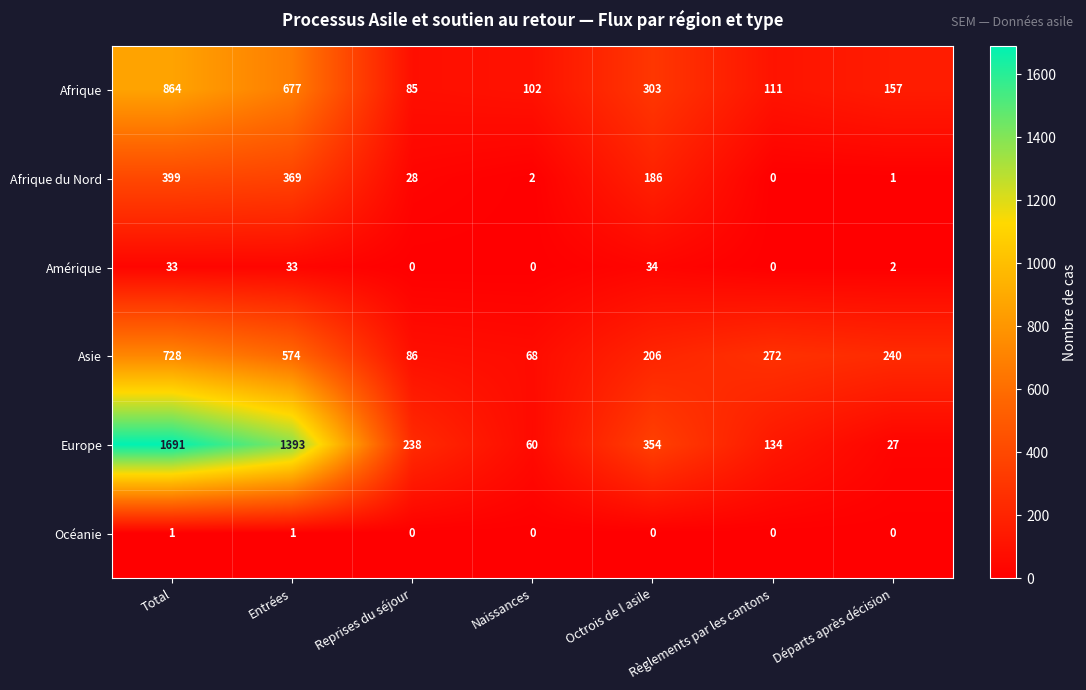

Which series has the largest range (max minus min)?

Europe